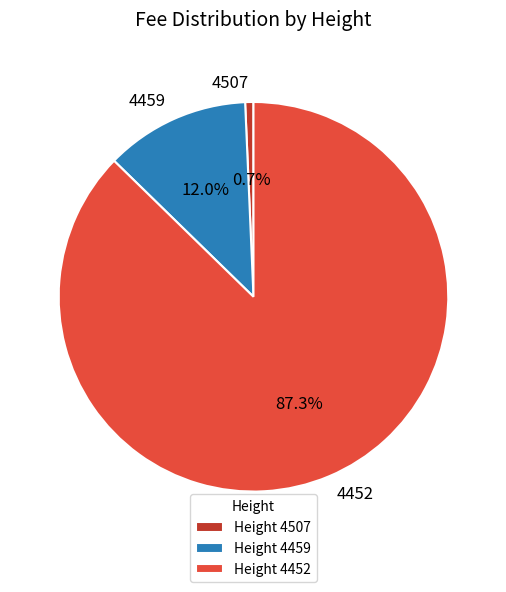

To the nearest percent, what is the difference between the largest and smallest slice percentages?

87%